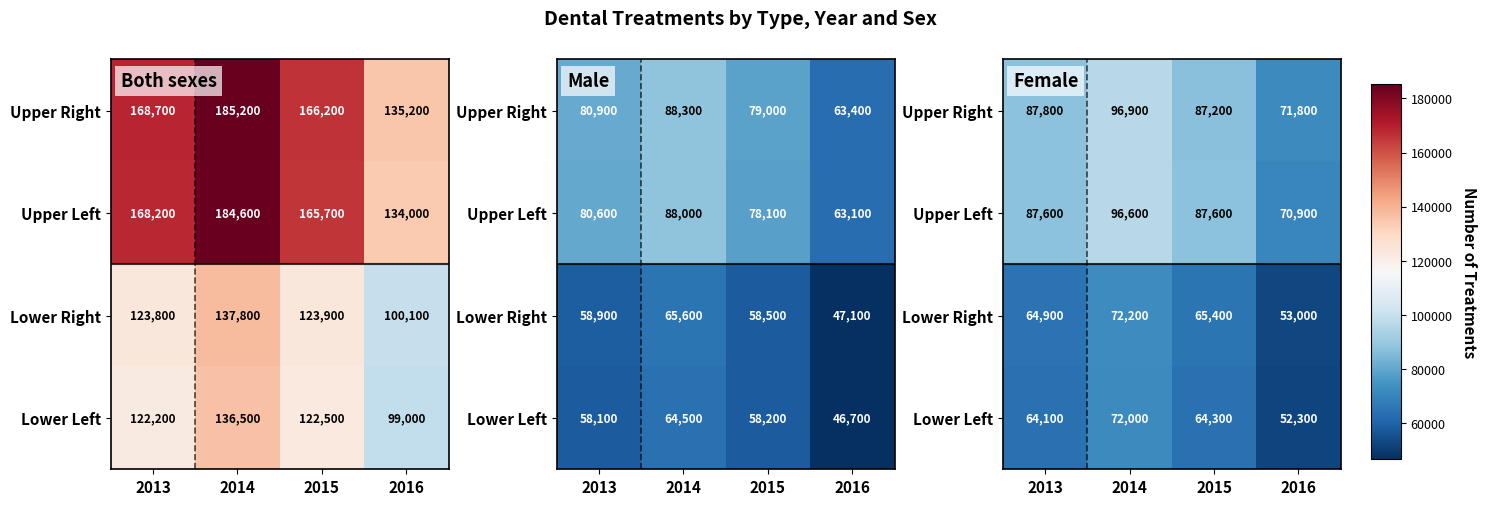

The Lower Right series shows 53000 at 2016. True or false?

True